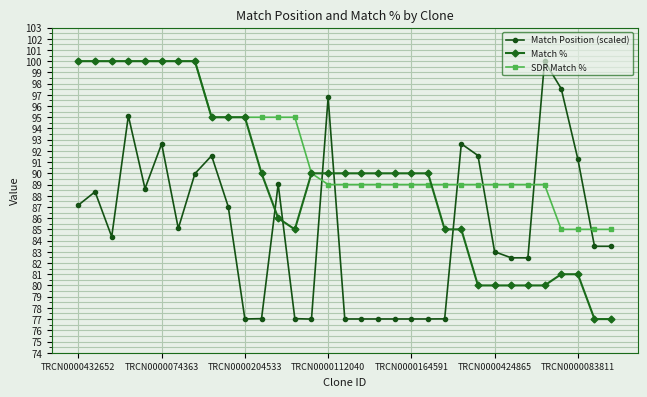

What is the value of the Match Position (scaled) point at the 18th from the left?

77.0